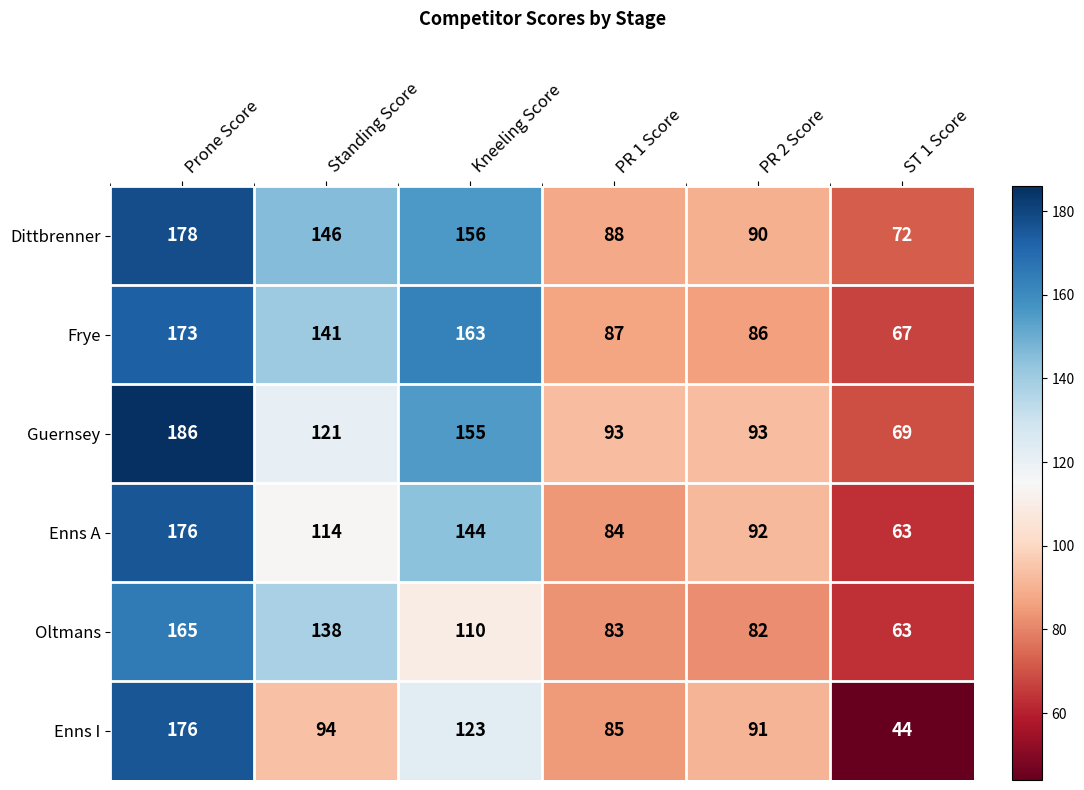

What is the difference between the highest and lowest values at PR 2 Score?

11